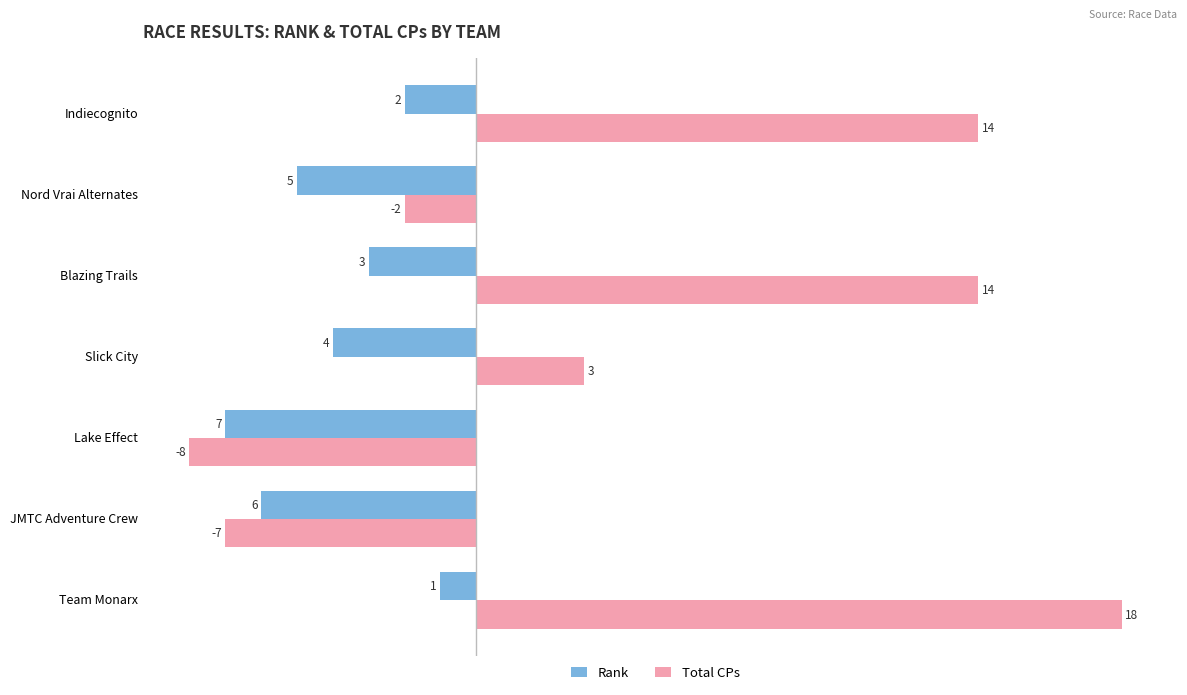

Which series has the largest total across all categories?

Total CPs